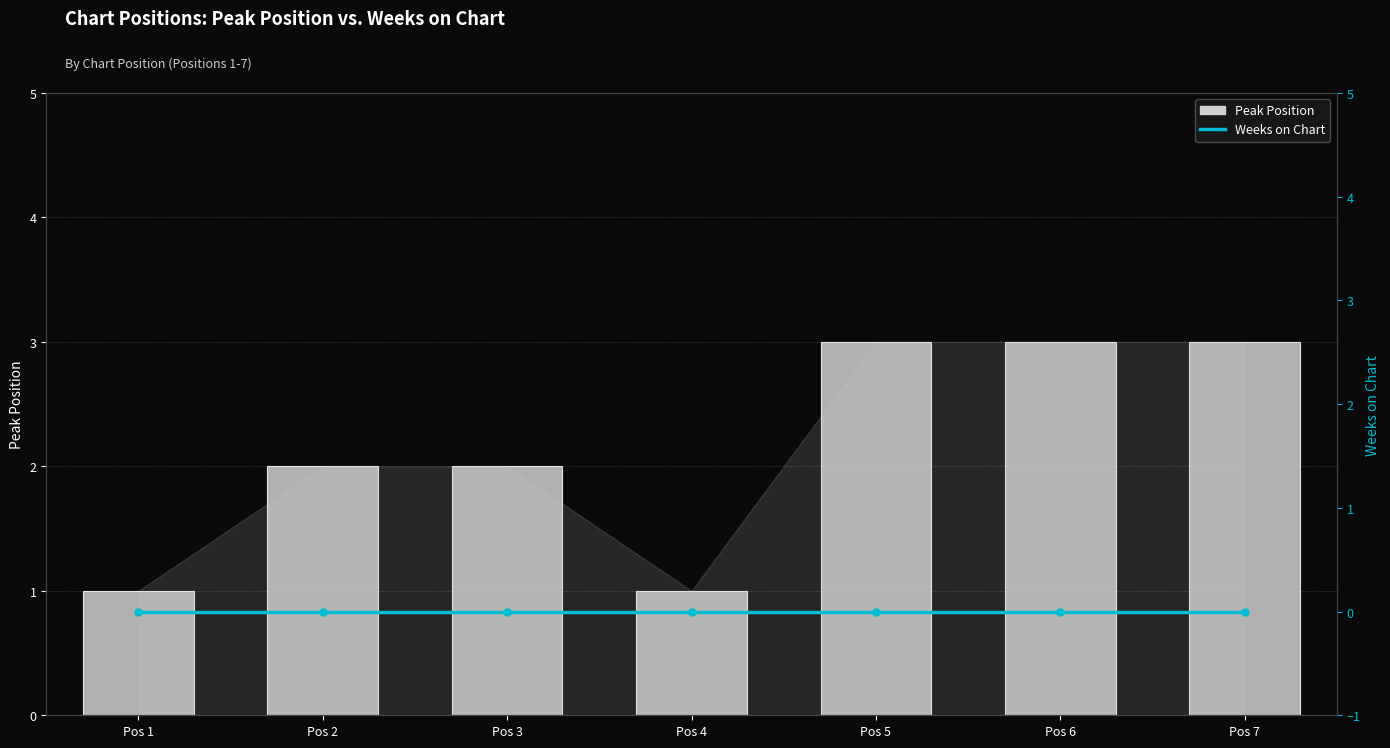

Which series has the largest range (max minus min)?

Peak Position